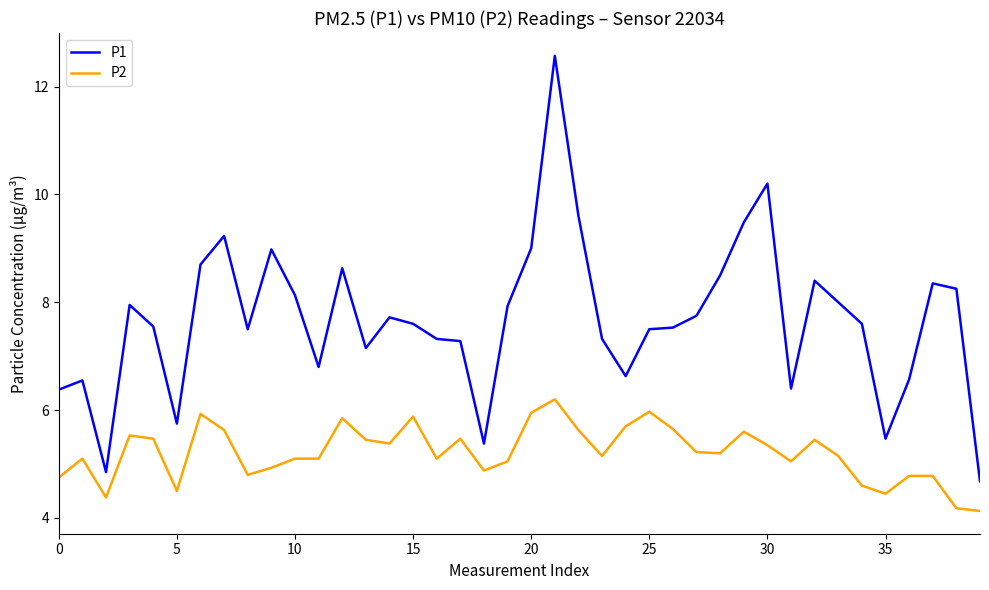

Which series has the largest range (max minus min)?

P1